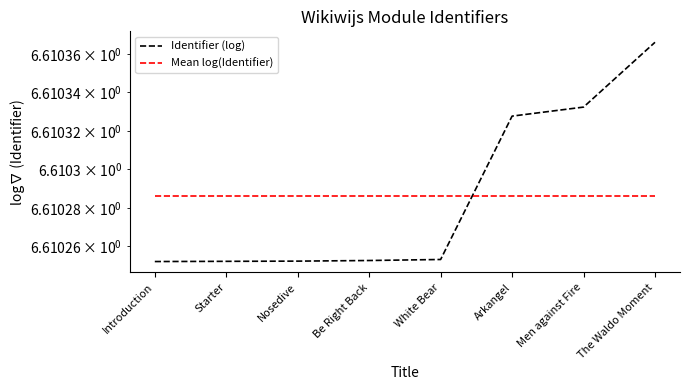

Which category has the highest value across all series?

The Waldo Moment